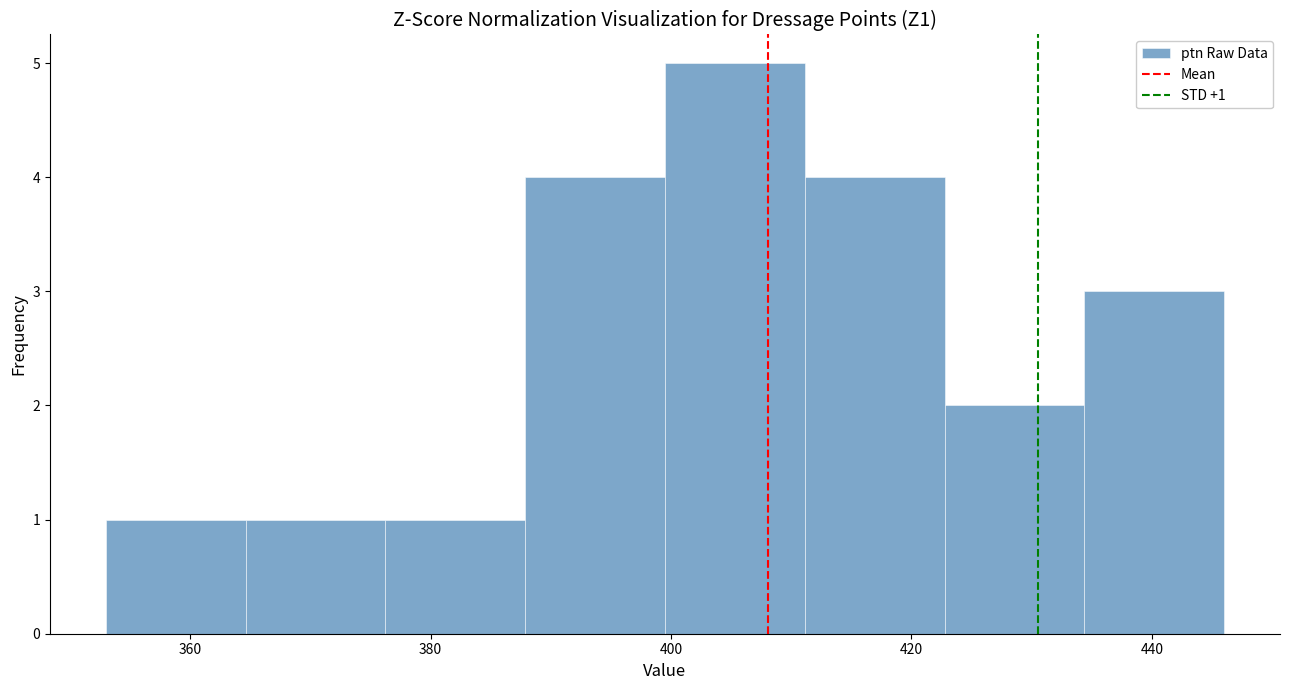

Over which range of the x-axis is the bar tallest?

400 to 412